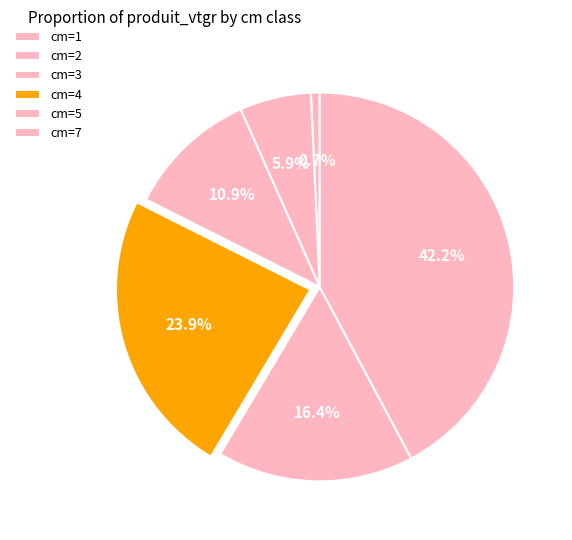

How many segments does this pie chart have?

6